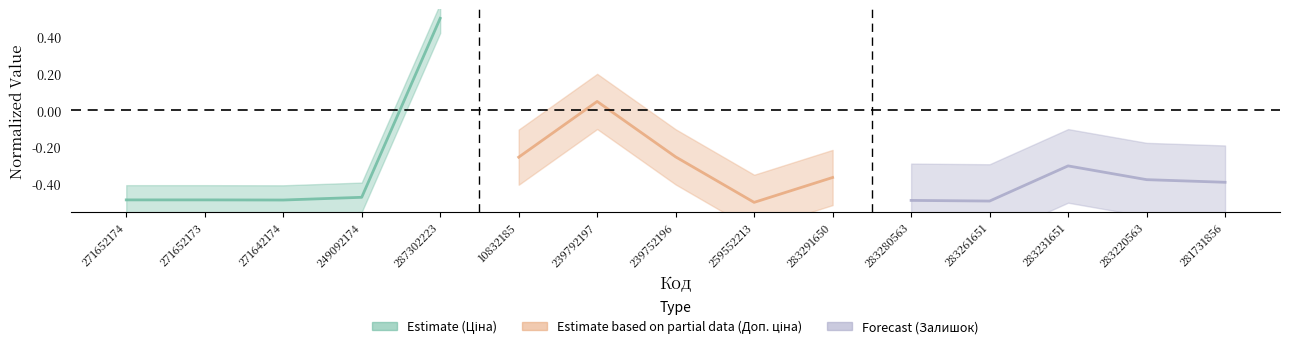

How many Estimate (Ціна) values are between 0 and 1?

1